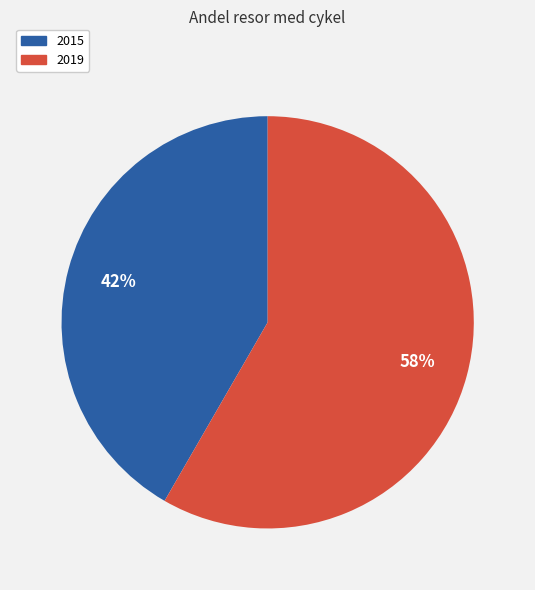

Do 2019 and 2015 together represent more than half of the pie?

Yes